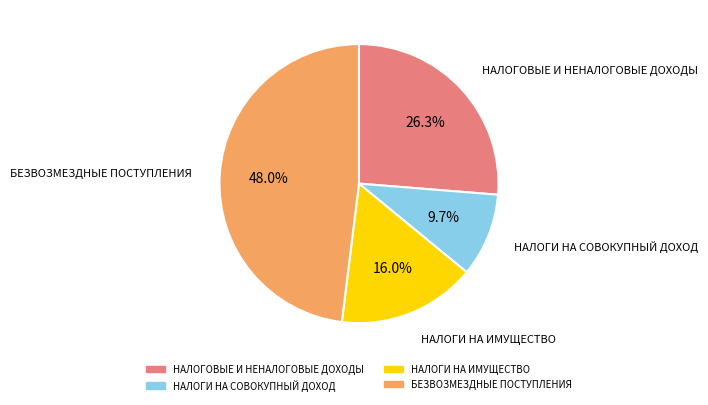

How many segments does this pie chart have?

4